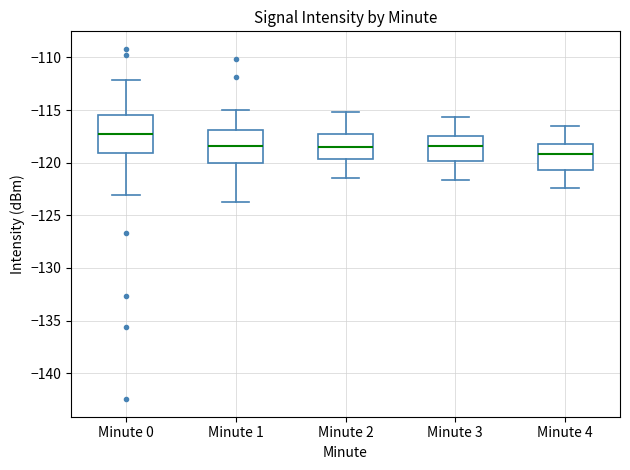

Where does the median line of the box for Minute 1 sit on the y-axis? The values are not printed on the chart, so give them approximately, as read against the axis.

-118.5